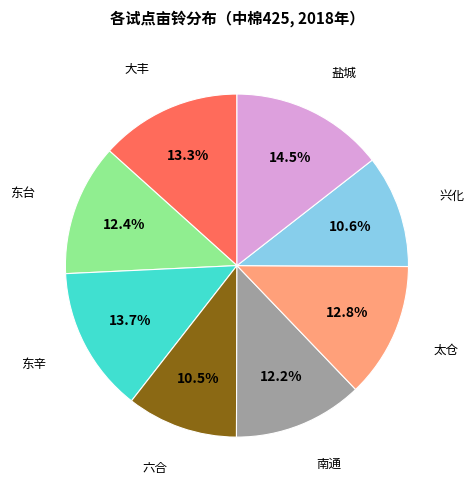

To the nearest percent, what is the combined percentage of 南通 and 六合?

23%